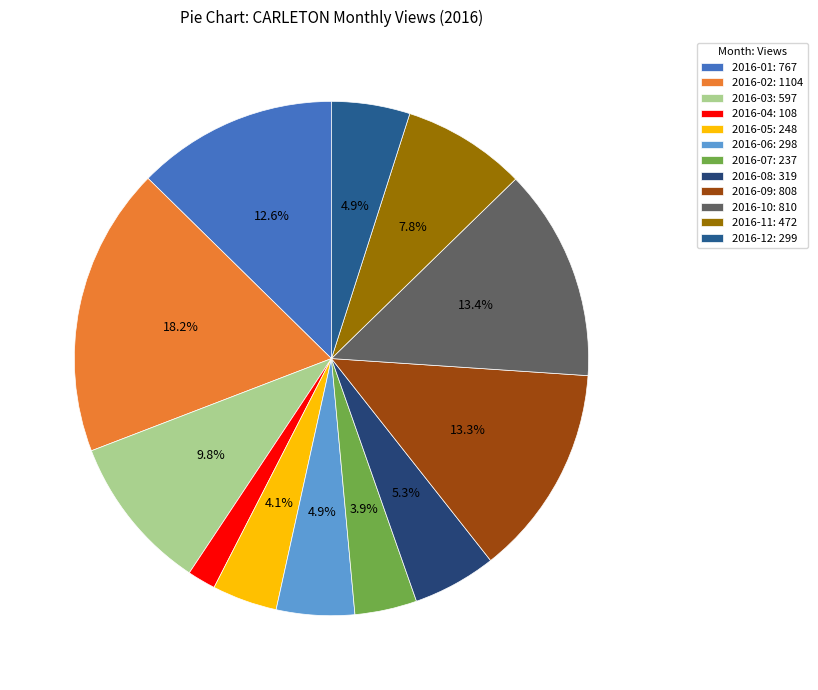

The 2016-08 slice represents 17% of the pie. True or false?

False